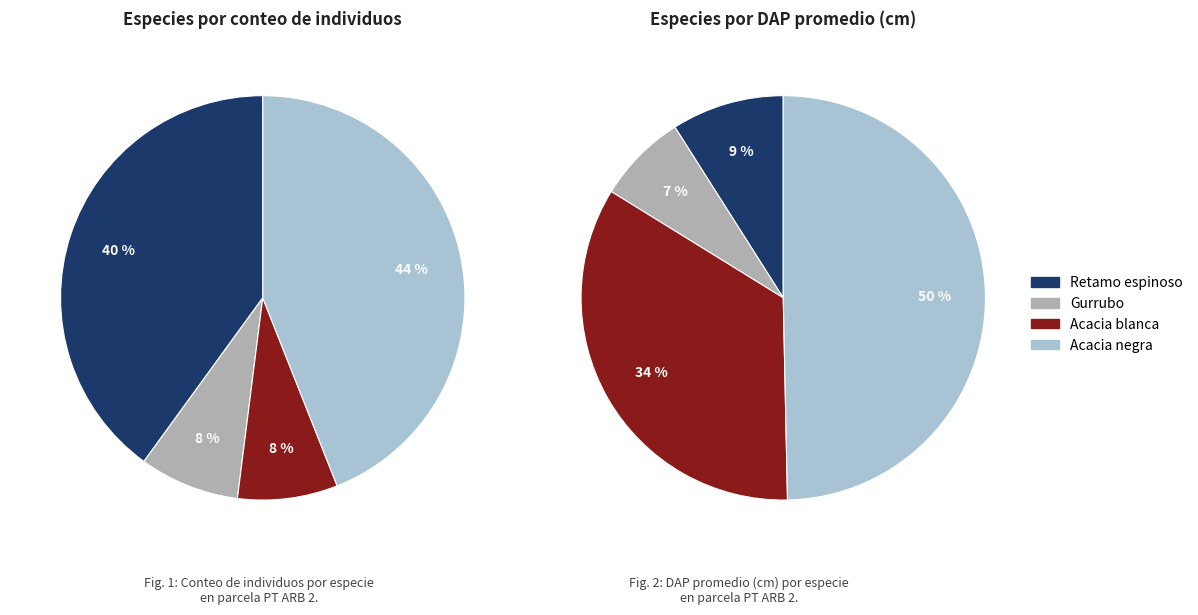

Count the number of slices in the pie.

4